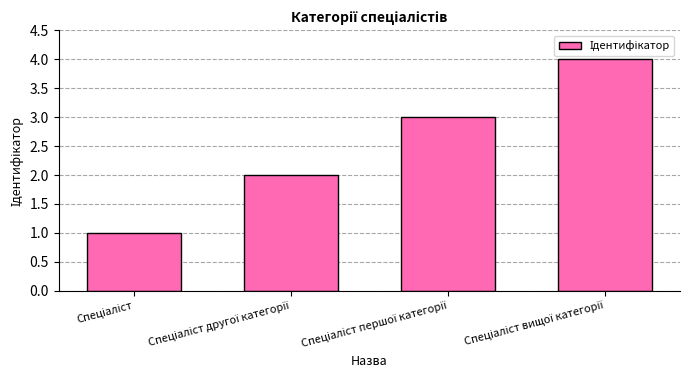

What is the maximum value shown in the chart?

4